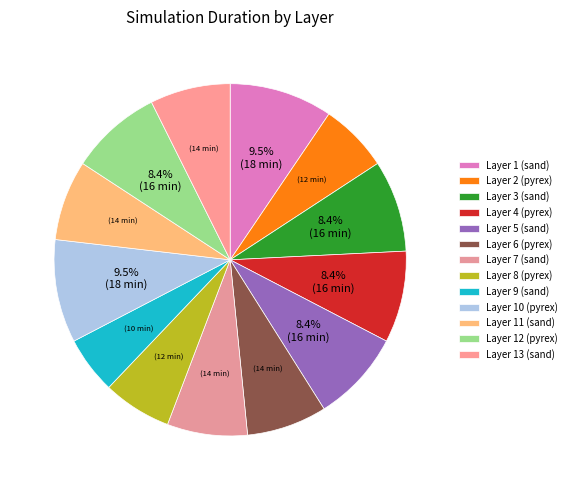

Between Layer 5 (sand) and Layer 6 (pyrex), which is larger?

Layer 5 (sand)